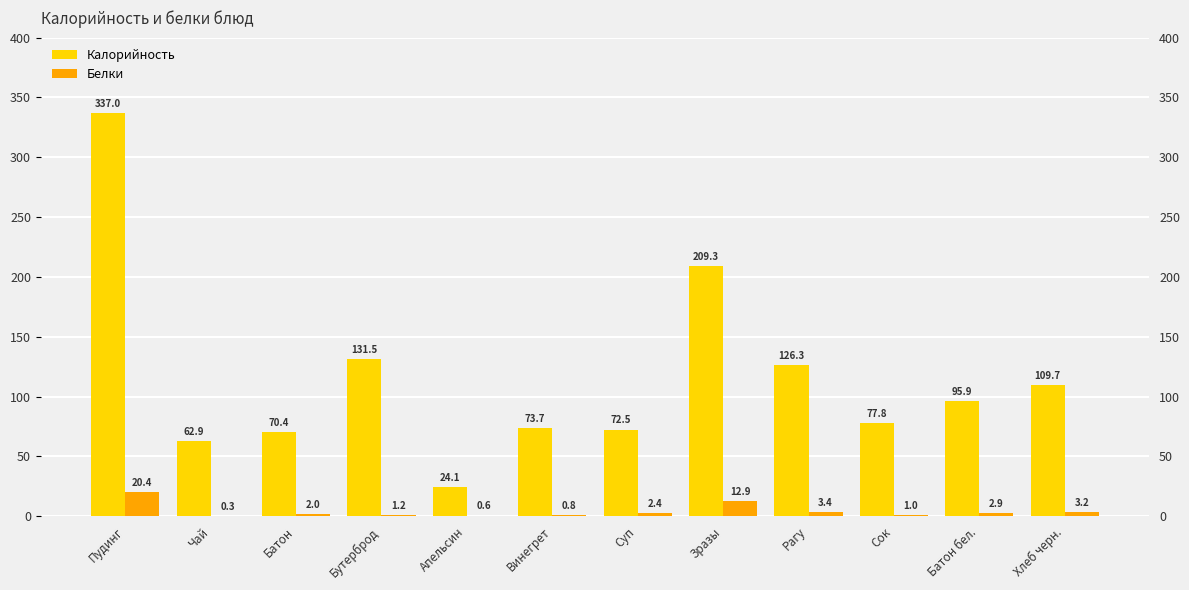

What is the minimum value shown in the chart?

0.3